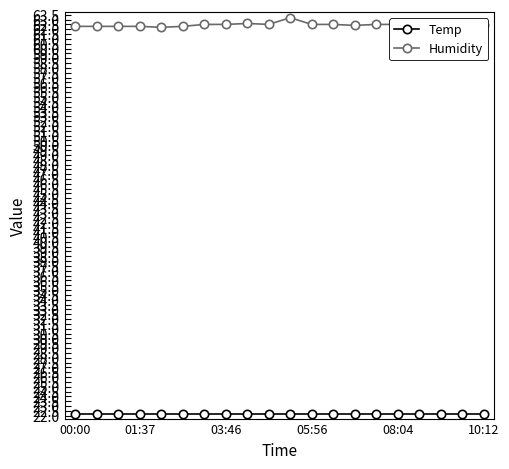

At how many categories does at least one series exceed 47?

20